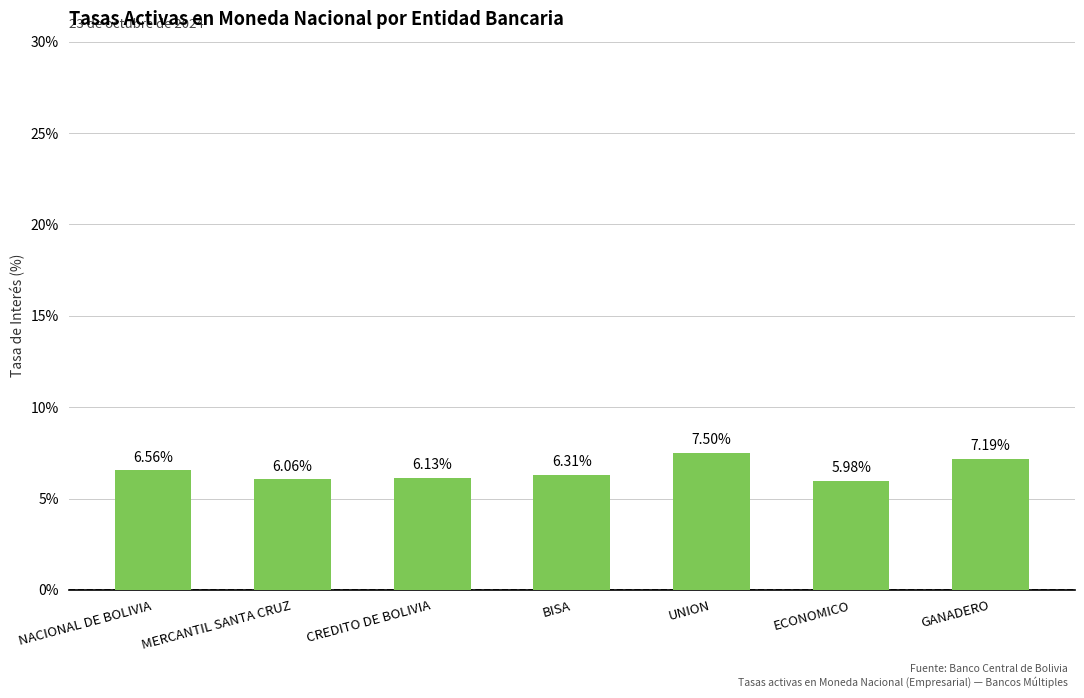

List the labels in order of value, smallest first.

ECONOMICO, MERCANTIL SANTA CRUZ, CREDITO DE BOLIVIA, BISA, NACIONAL DE BOLIVIA, GANADERO, UNION